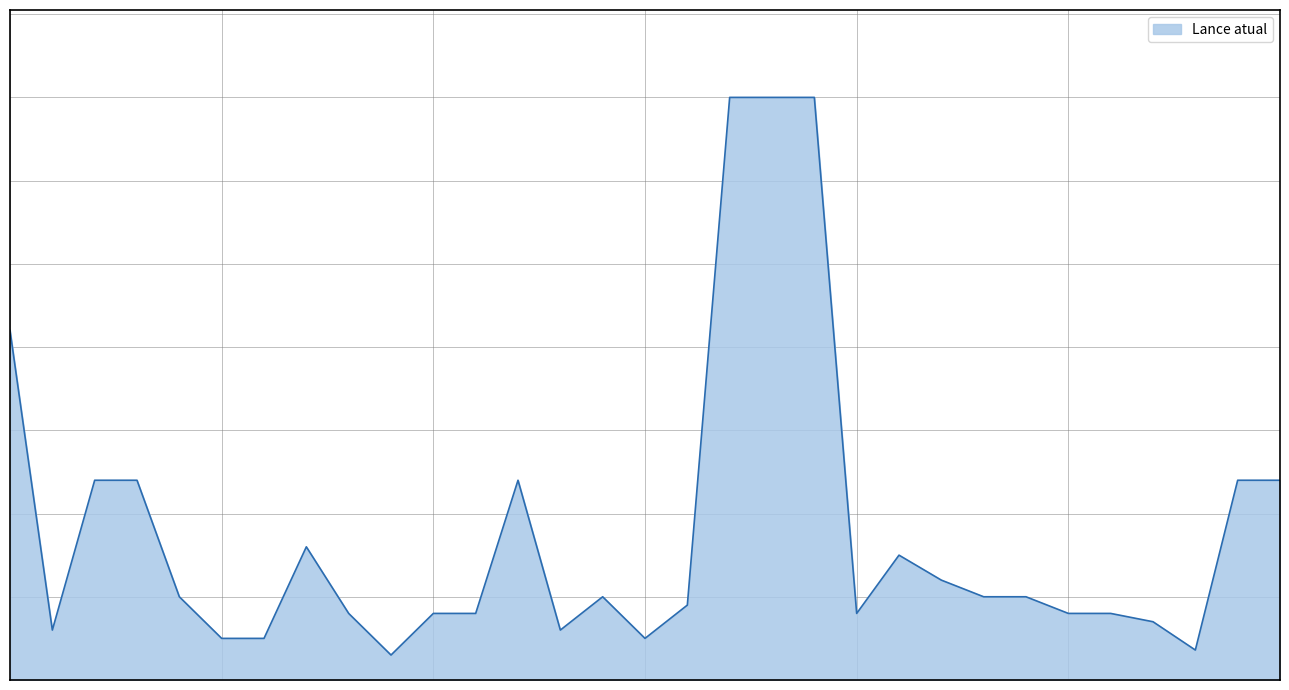

Does the chart have visible grid lines?

Yes